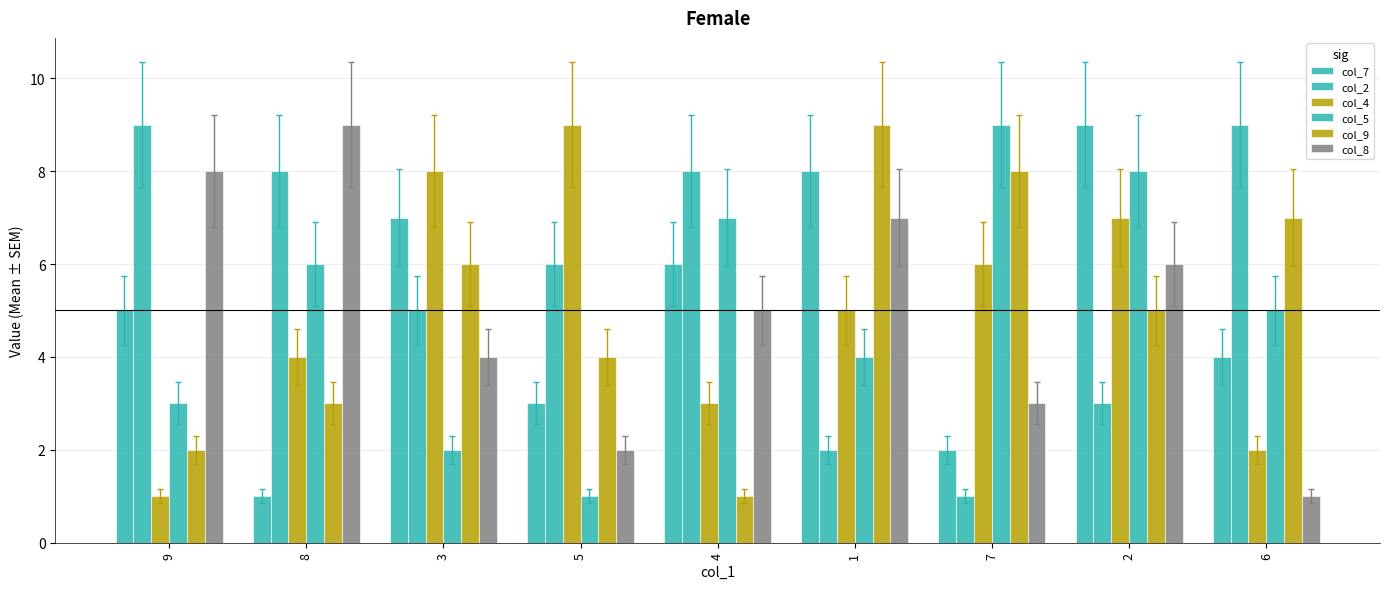

How many categories are shown in the chart?

9